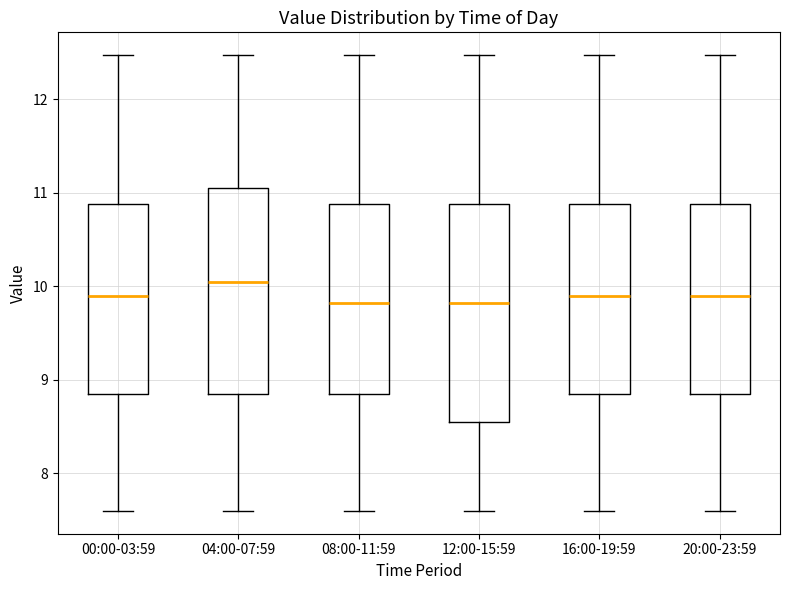

Where does the lower whisker of the box for 20:00-23:59 end on the y-axis? The values are not printed on the chart, so give them approximately, as read against the axis.

7.6